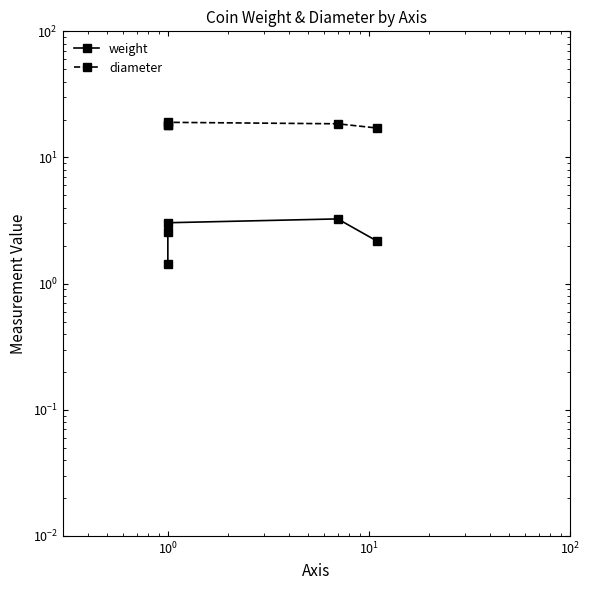

Does the chart have visible grid lines?

No